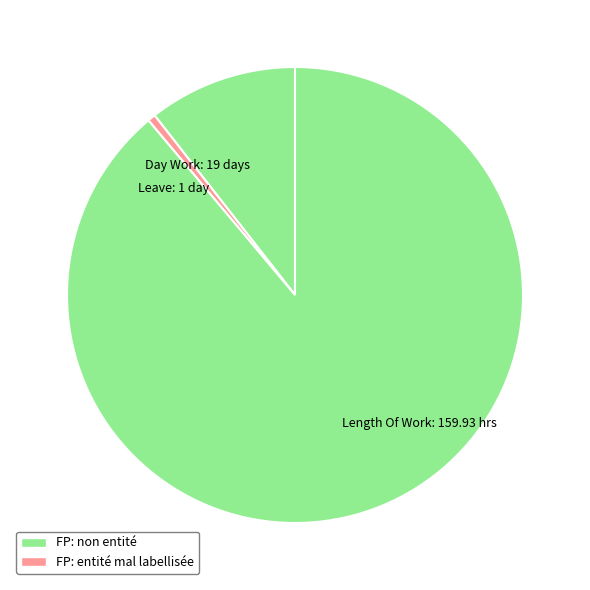

Rank the categories by value from highest to lowest.

Length Of Work: 159.93 hrs, Day Work: 19 days, Leave: 1 day